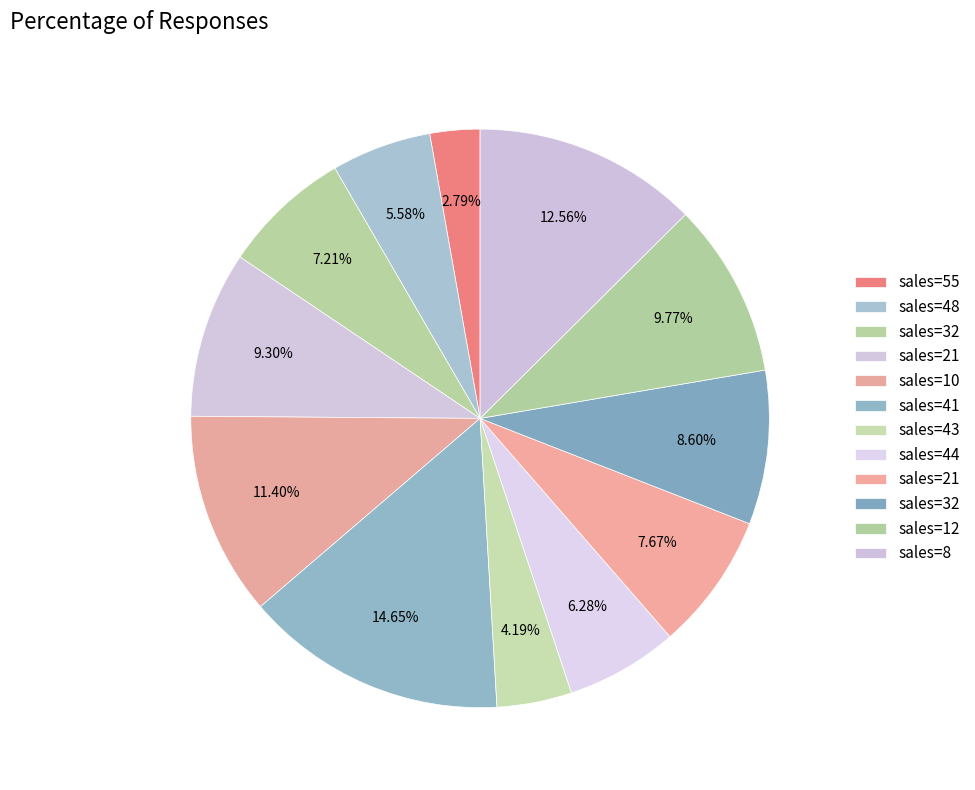

Count the number of slices in the pie.

12